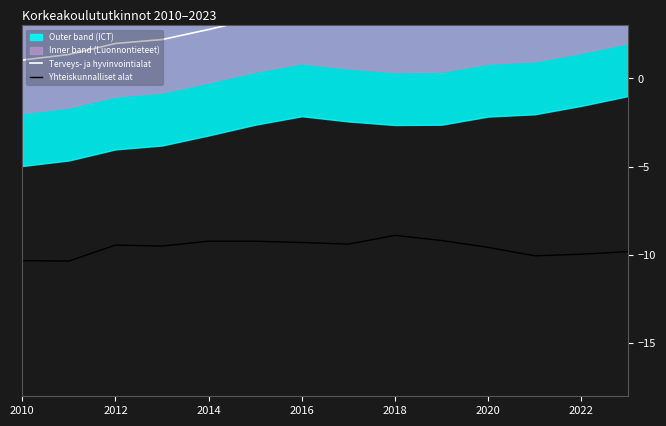

The Yhteiskunnalliset alat series shows -9.4 at 2012. True or false?

True